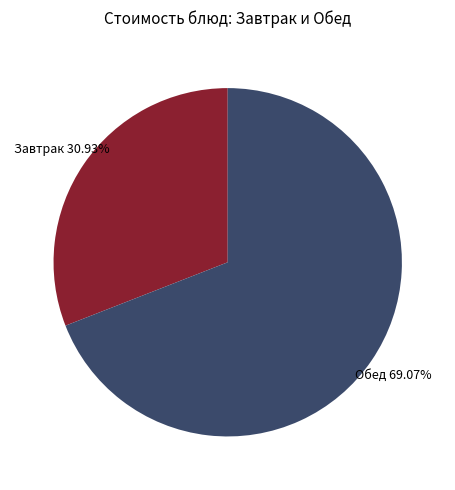

Is there a majority slice in this chart?

Yes